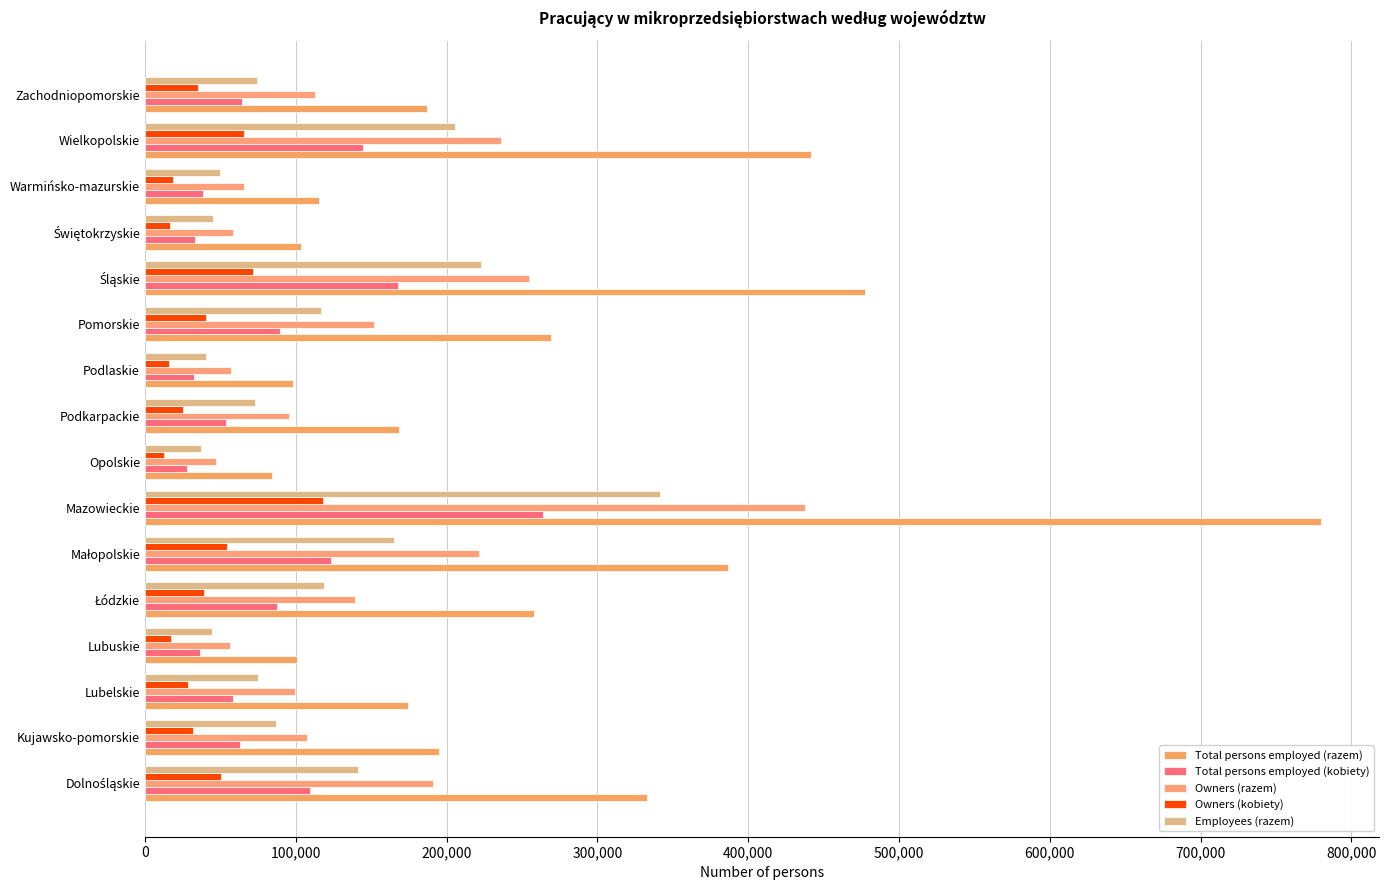

At how many categories does at least one series exceed 646094?

1